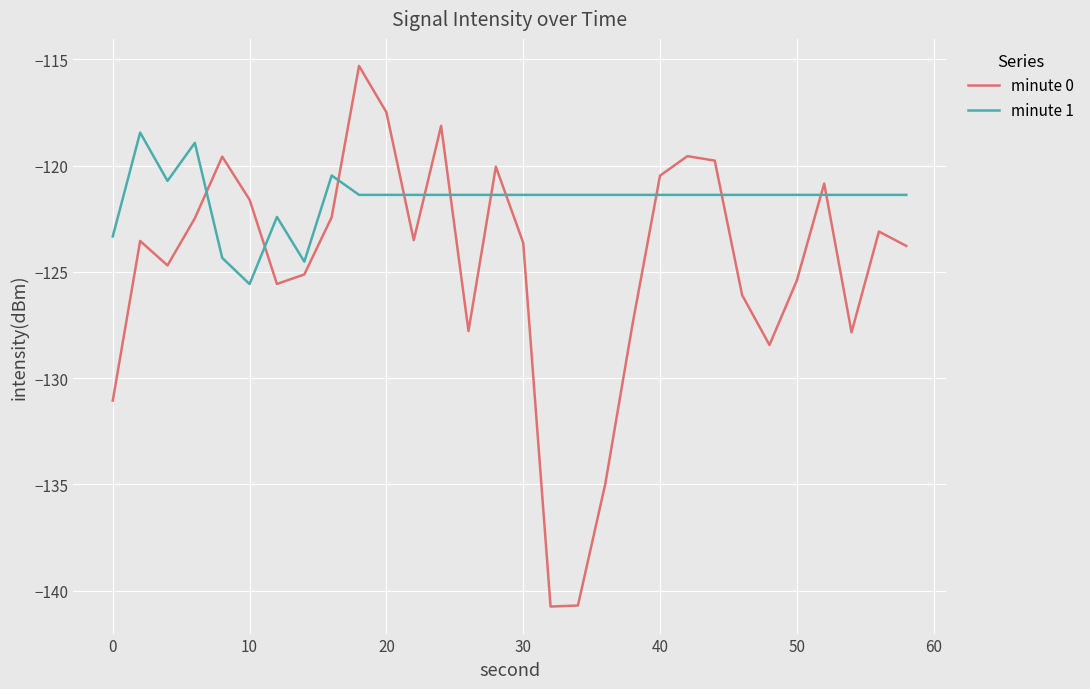

What are all the series names shown in the legend?

minute 0, minute 1